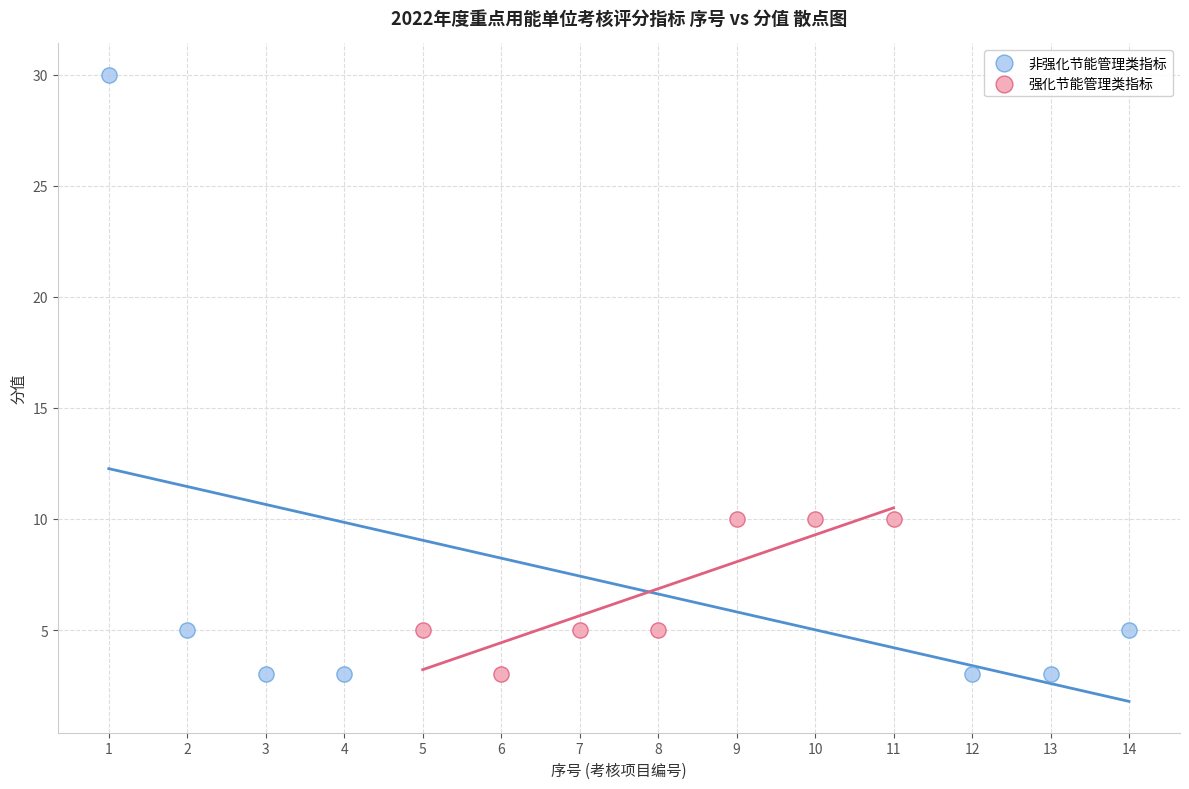

Which series reaches the maximum Y coordinate?

非强化节能管理类指标